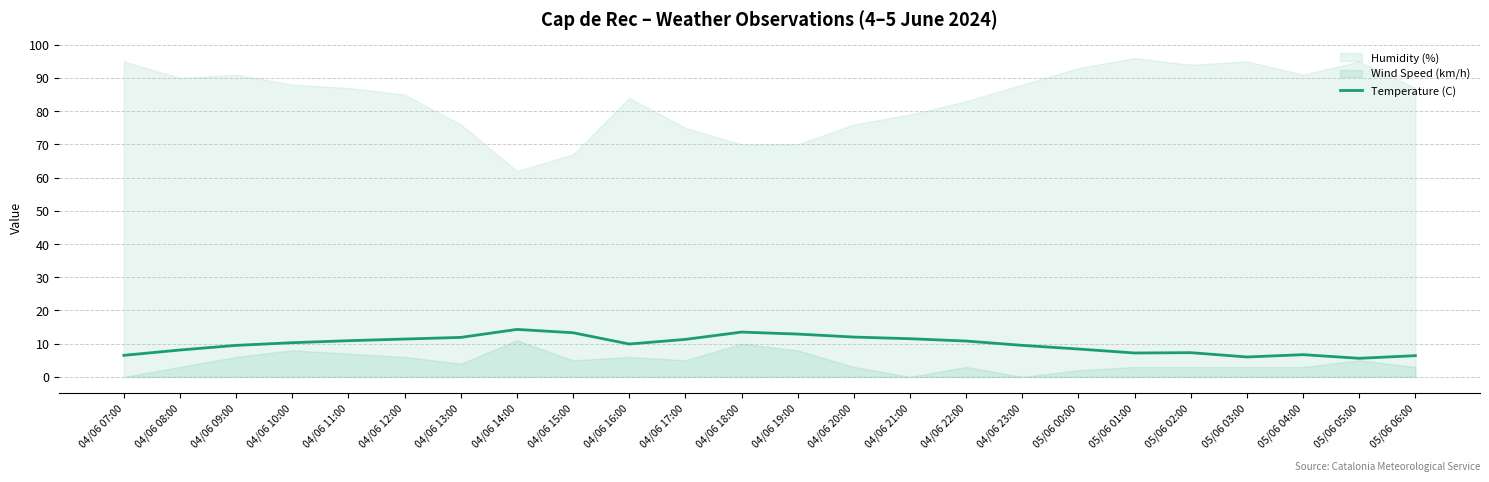

What is the average value?

9.8